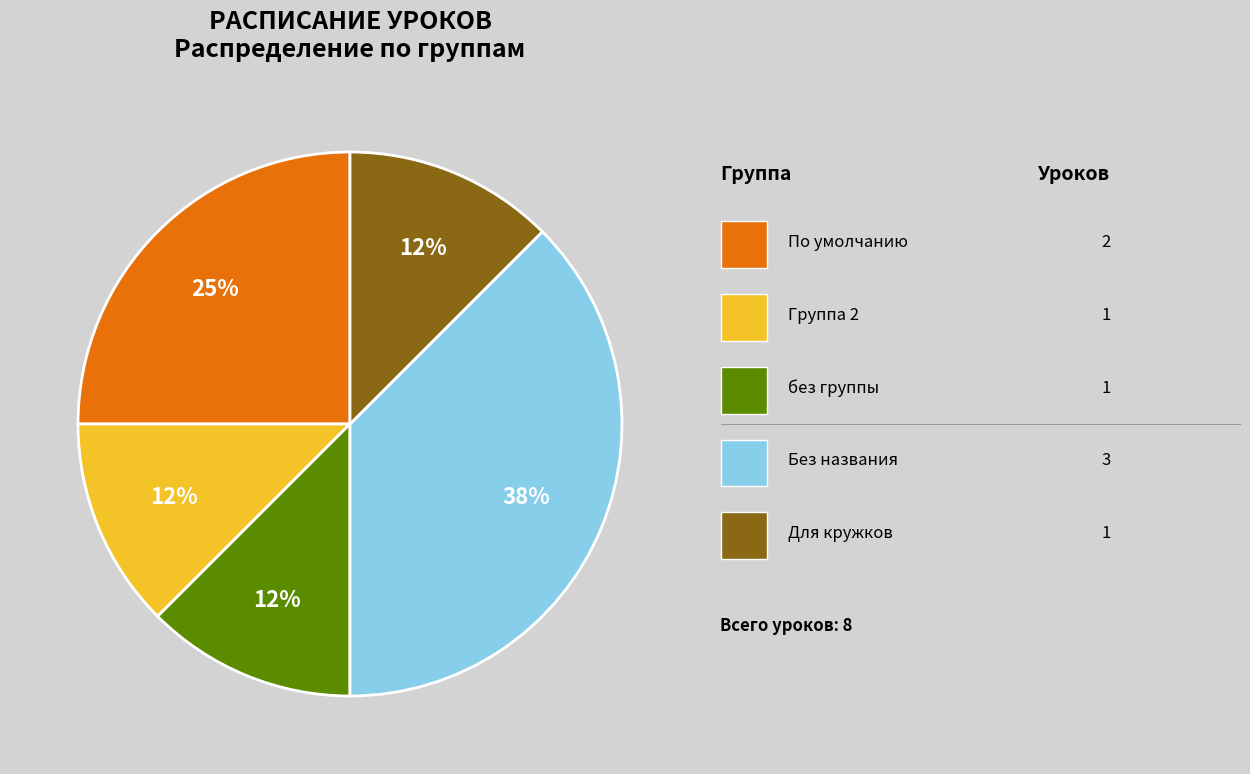

Does any single category account for the majority?

No